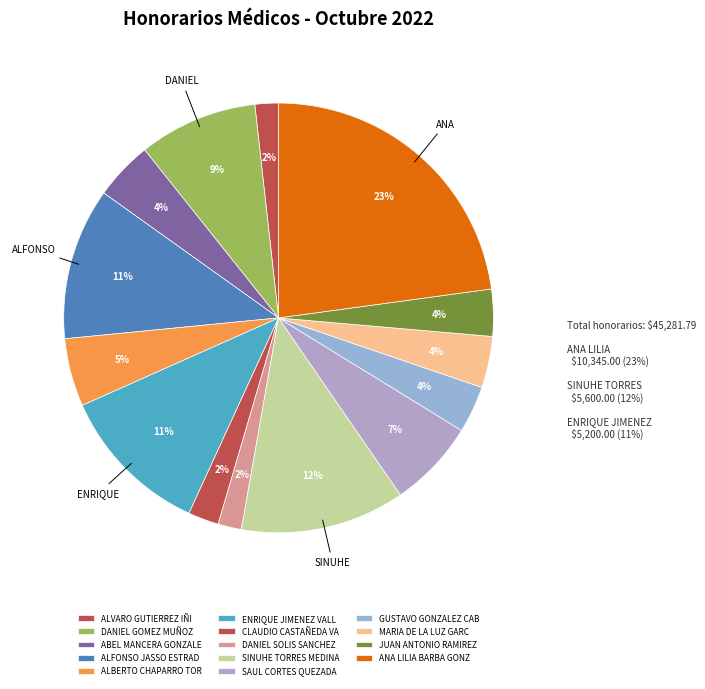

How many segments does this pie chart have?

14